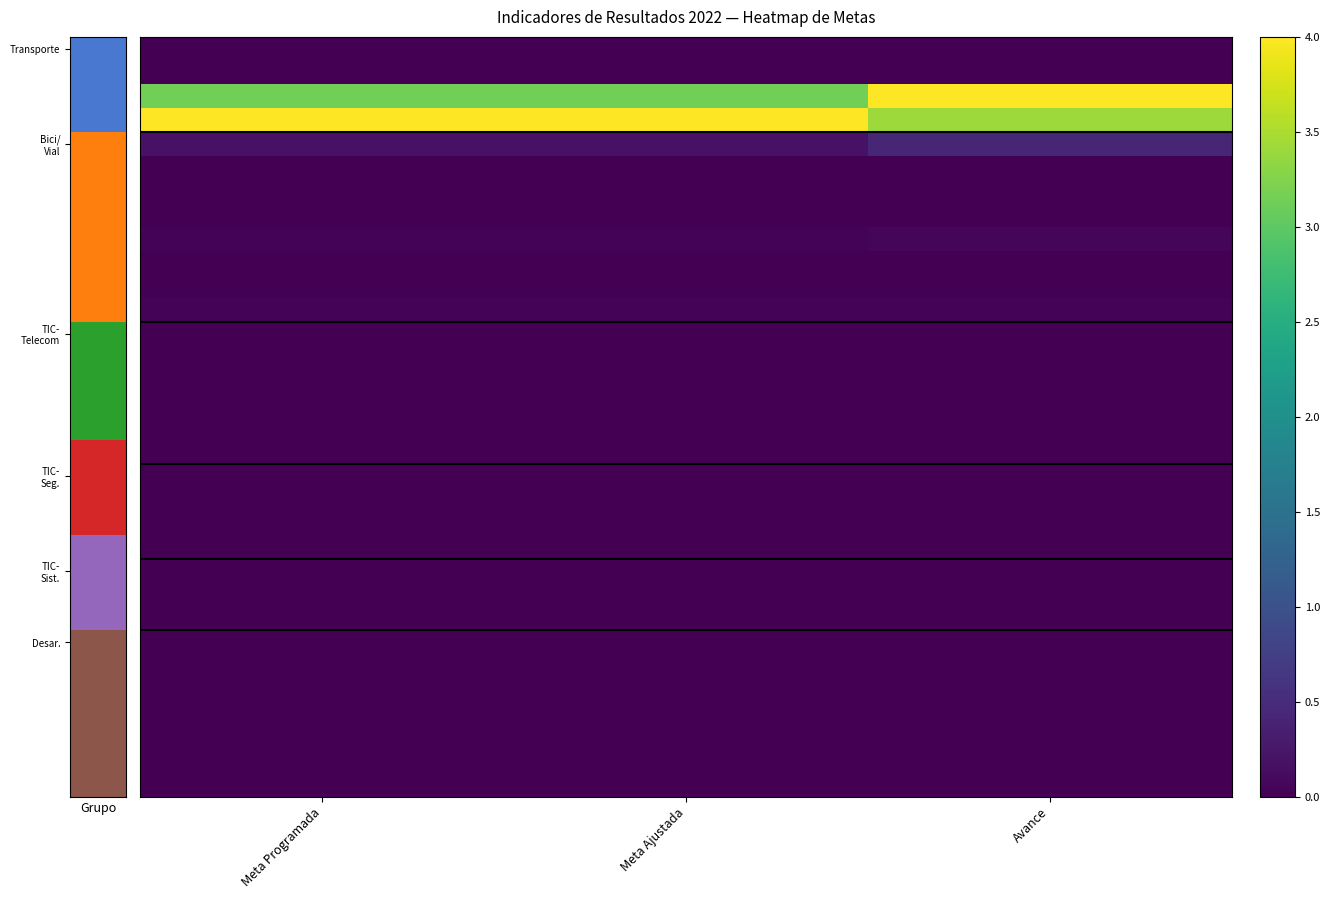

What is the greatest value displayed?

4.0